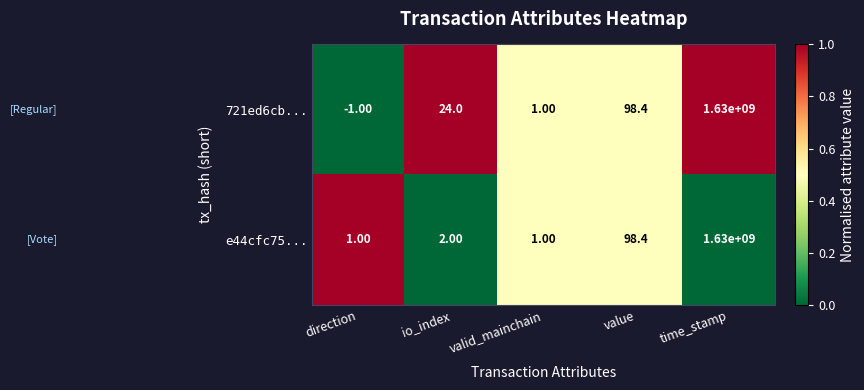

Where is e44cfc75... nearest to the value 815000000?

value